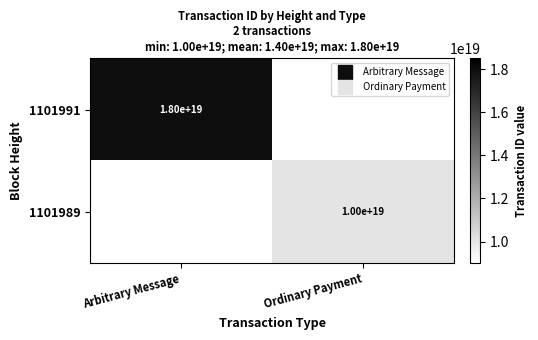

The value of 1101991 at Arbitrary Message is 5357088081147262976.0. True or false?

False